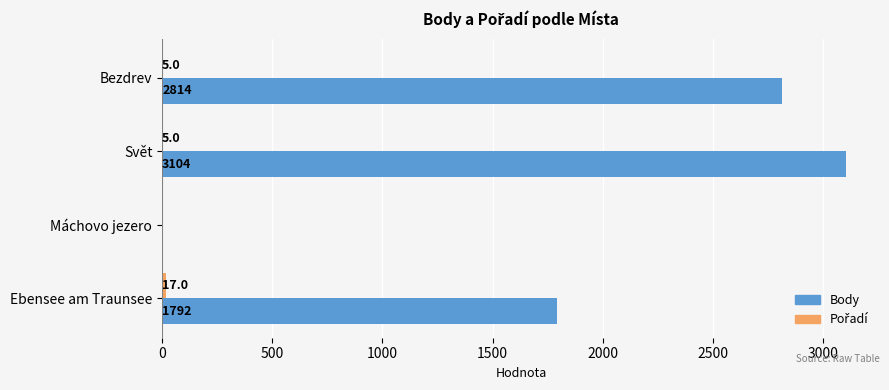

At which label does Body reach its peak?

Svět